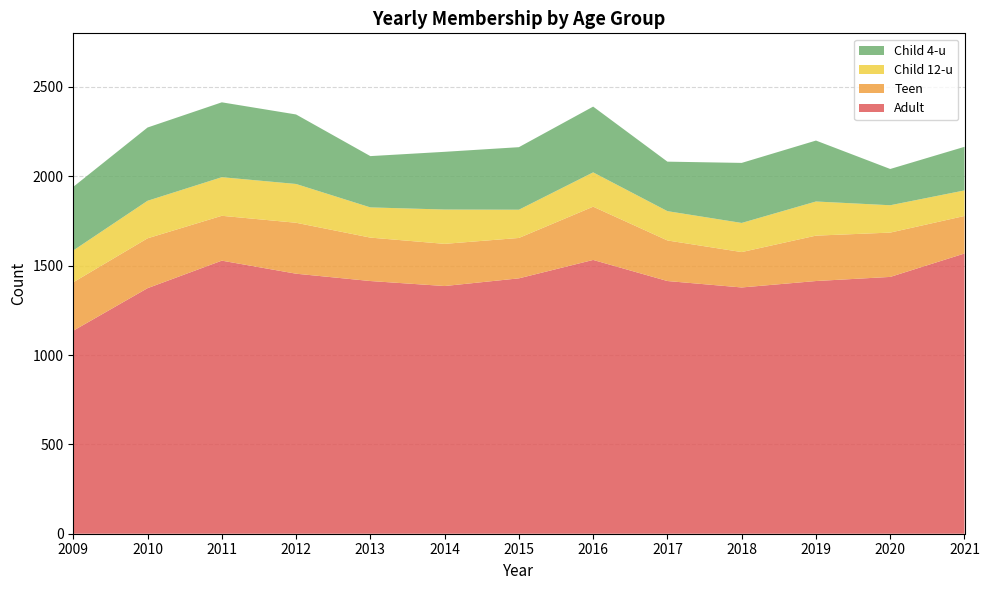

Reading left to right, transcribe all the data shown in this chart.

Adult: 1136	1374	1528	1455	1414	1386	1429	1532	1414	1378	1414	1437	1568
Teen: 271	279	251	285	243	236	226	298	227	198	254	248	210
Child 12-u: 178	210	216	217	169	192	158	192	164	163	191	153	143
Child 4-u: 356	410	419	389	287	323	350	368	277	336	341	203	244